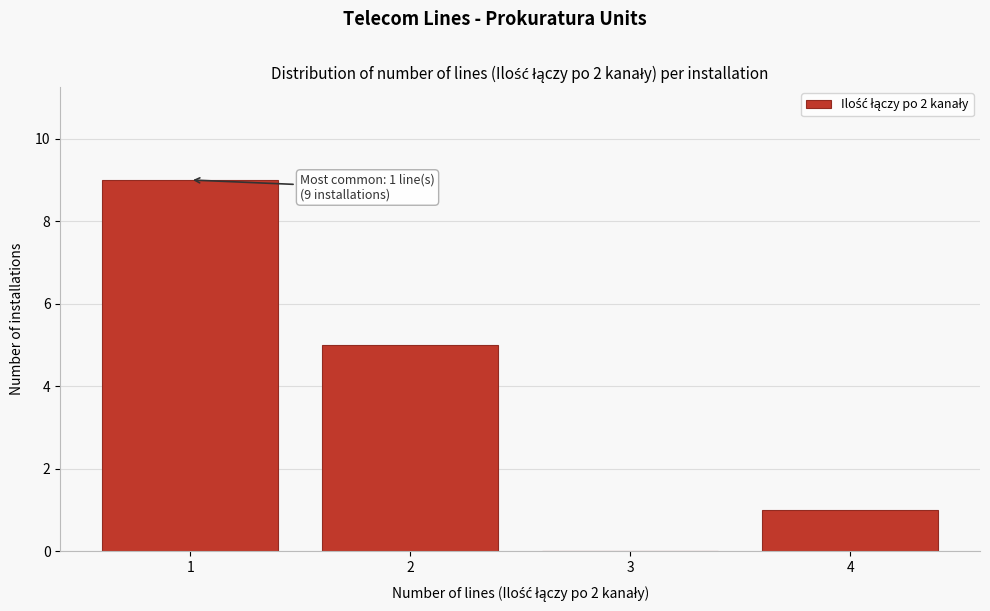

Over which range of the x-axis is the bar tallest?

0.5 to 1.5